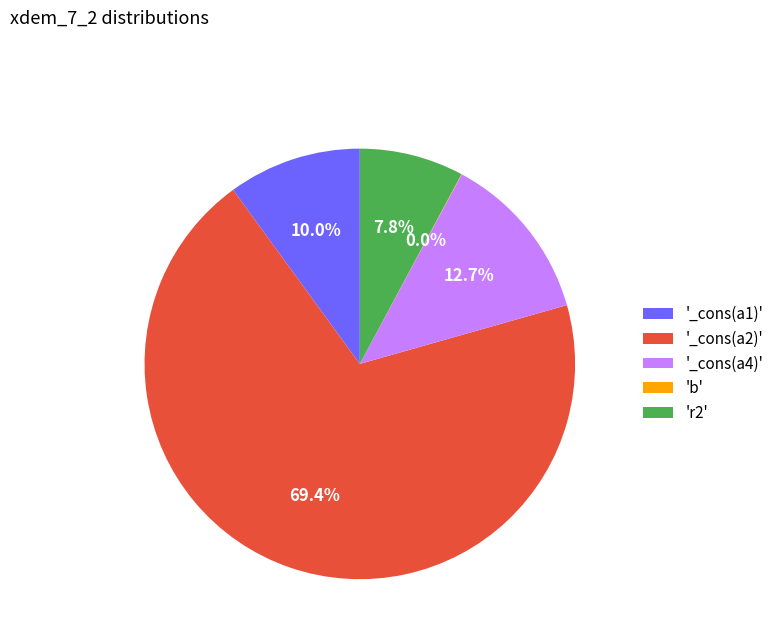

Which has a higher value, '_cons(a1)' or '_cons(a4)'?

'_cons(a4)'